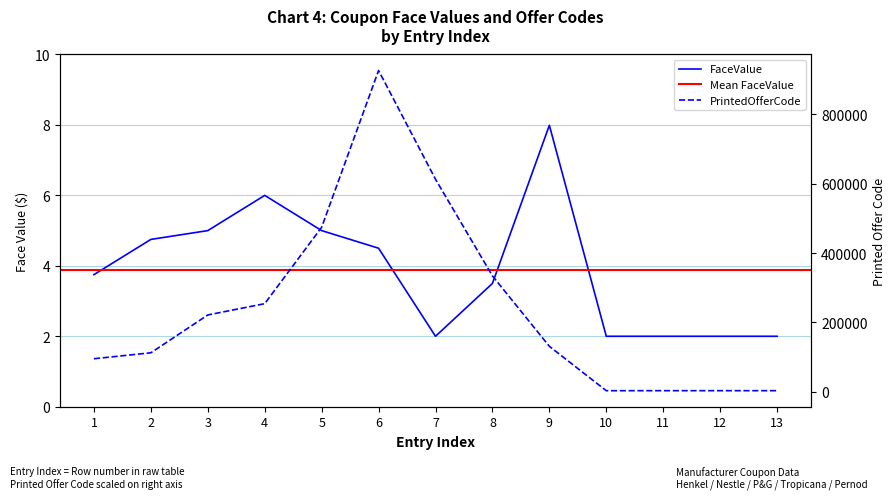

True or false: PrintedOfferCode has more than 0 interior local peaks.

True